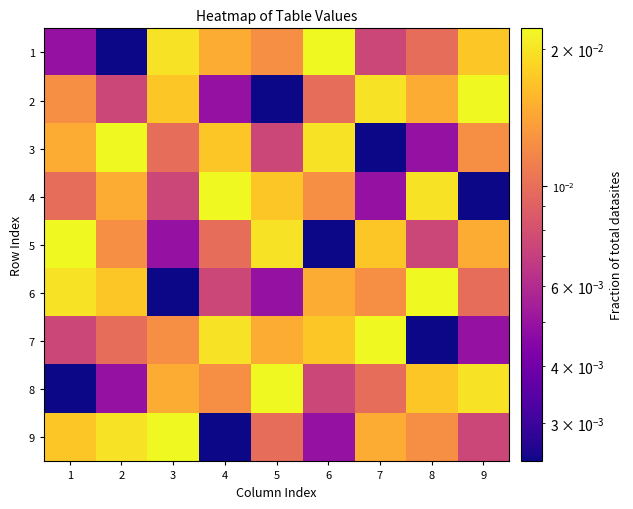

How many distinct data groups are displayed?

9